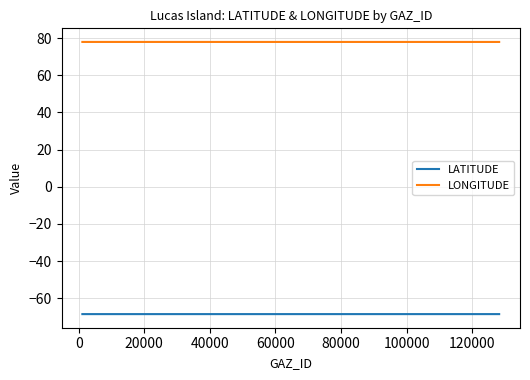

Which series has the largest total across all categories?

LONGITUDE